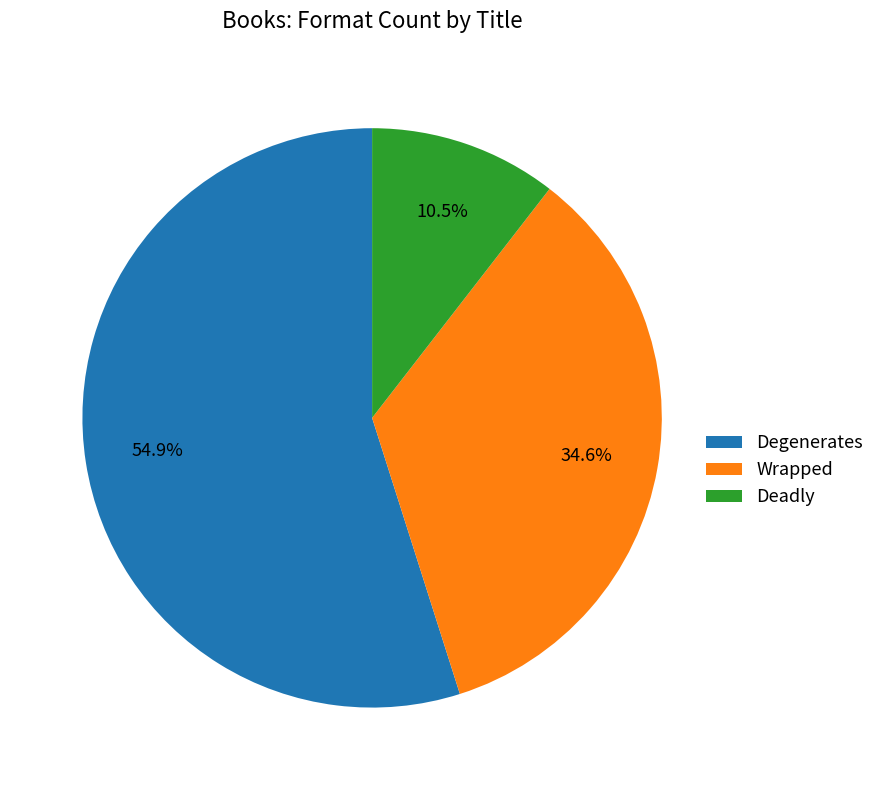

Combined, what portion of the pie is Wrapped and Degenerates?

89.5%